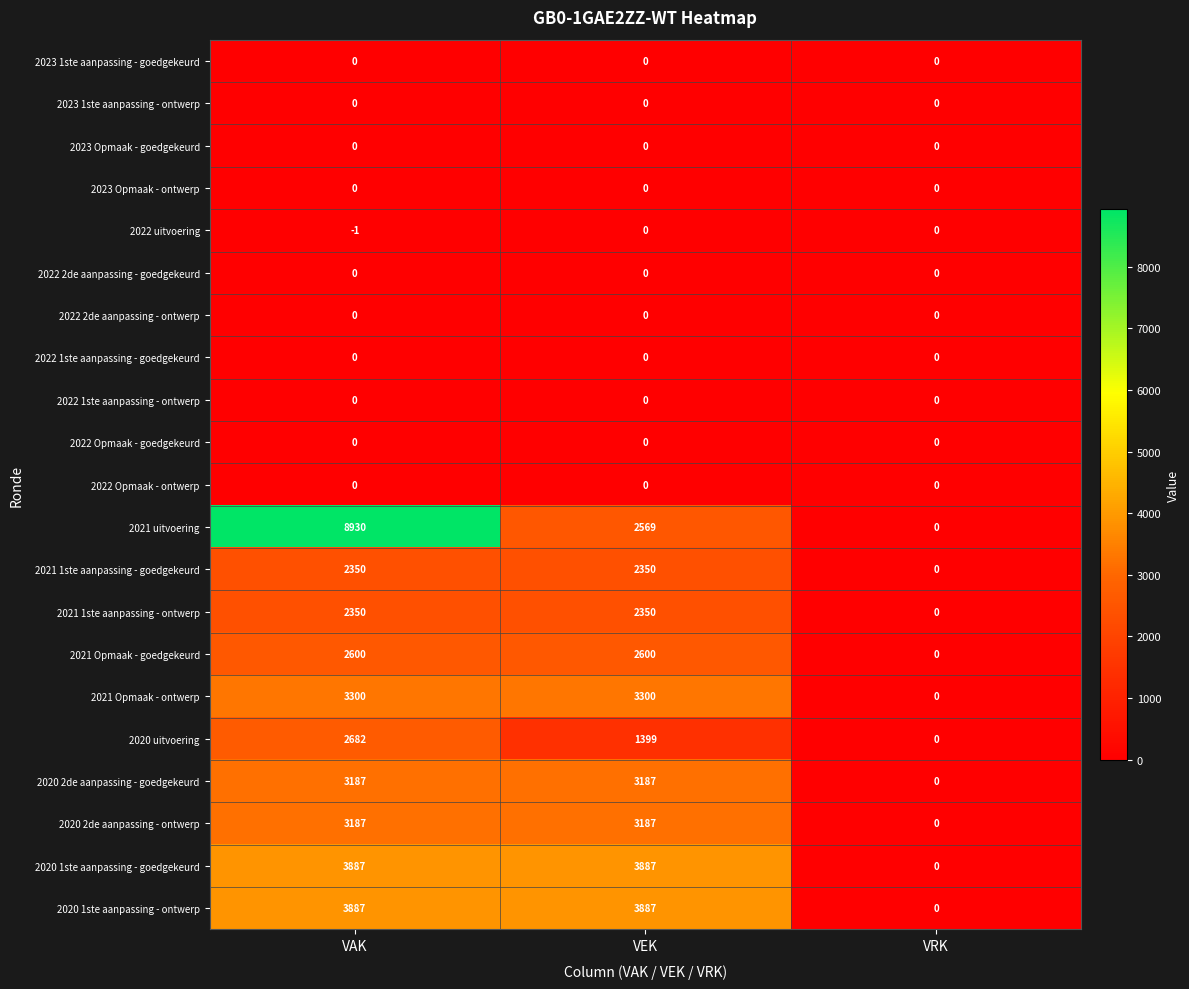

What is the highest value of the 2021 Opmaak - ontwerp series?

3300